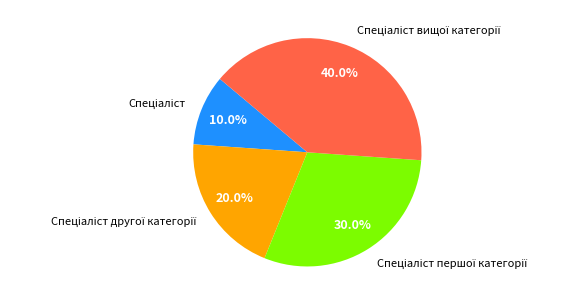

Count the number of slices in the pie.

4